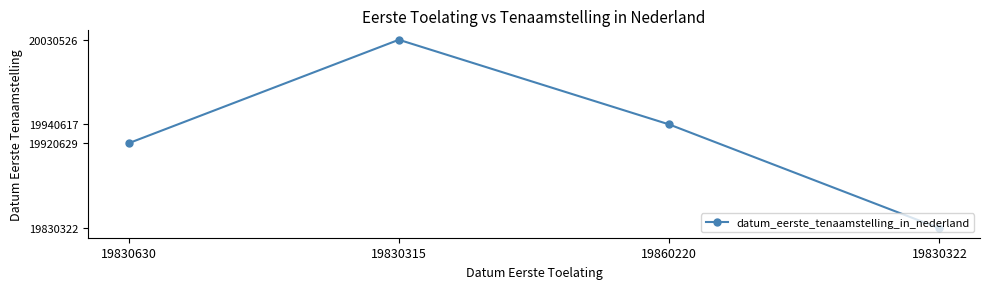

Is it true that the value at 19830315 is 20030526?

True